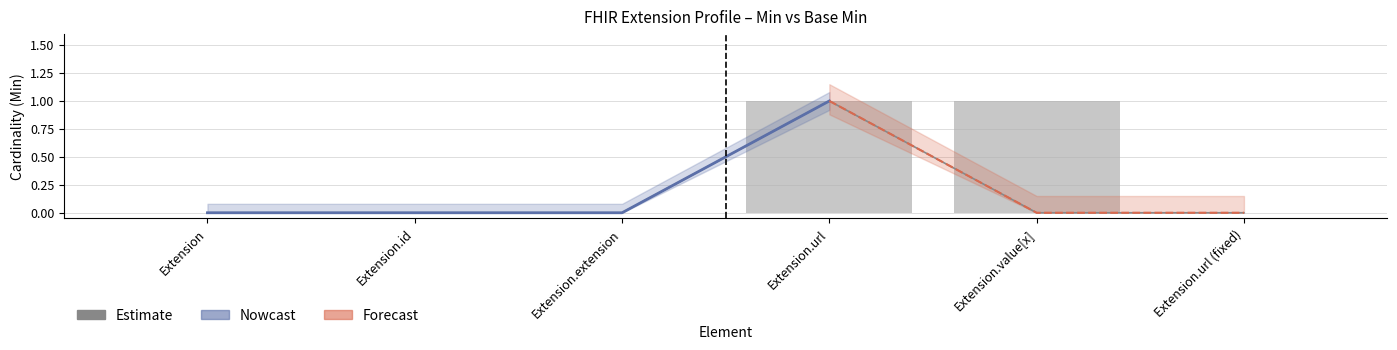

The chart shows a value of 0 at Extension.extension. True or false?

True